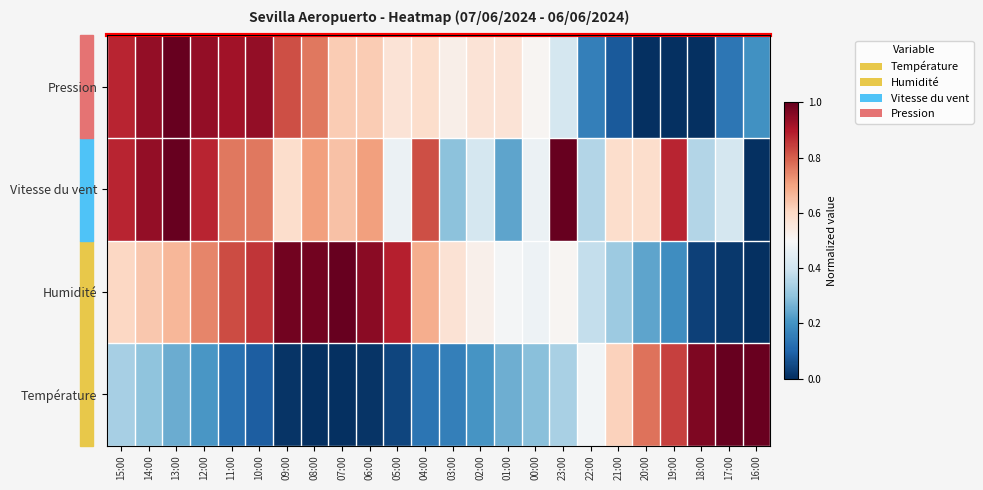

At 23:00, list the series in order from smallest to largest.

Température, Pression, Humidité, Vitesse du vent